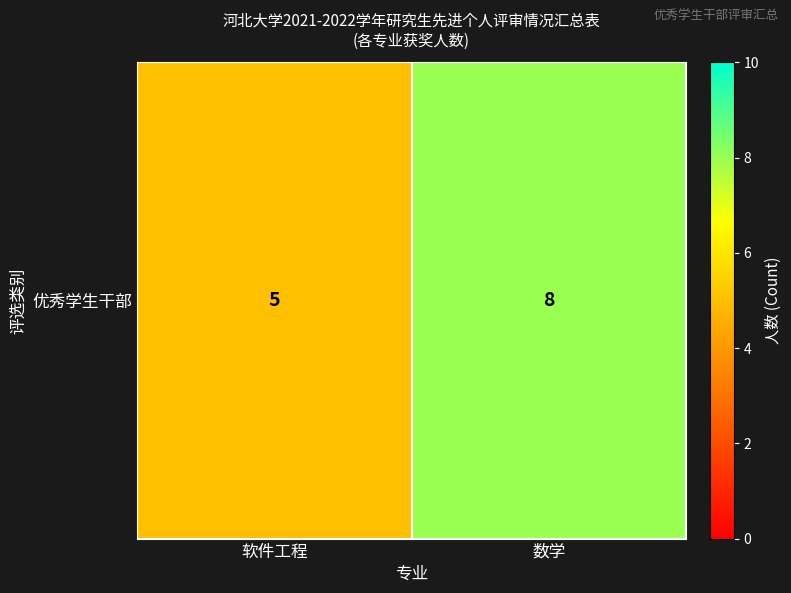

Where is the data nearest to the value 6?

软件工程